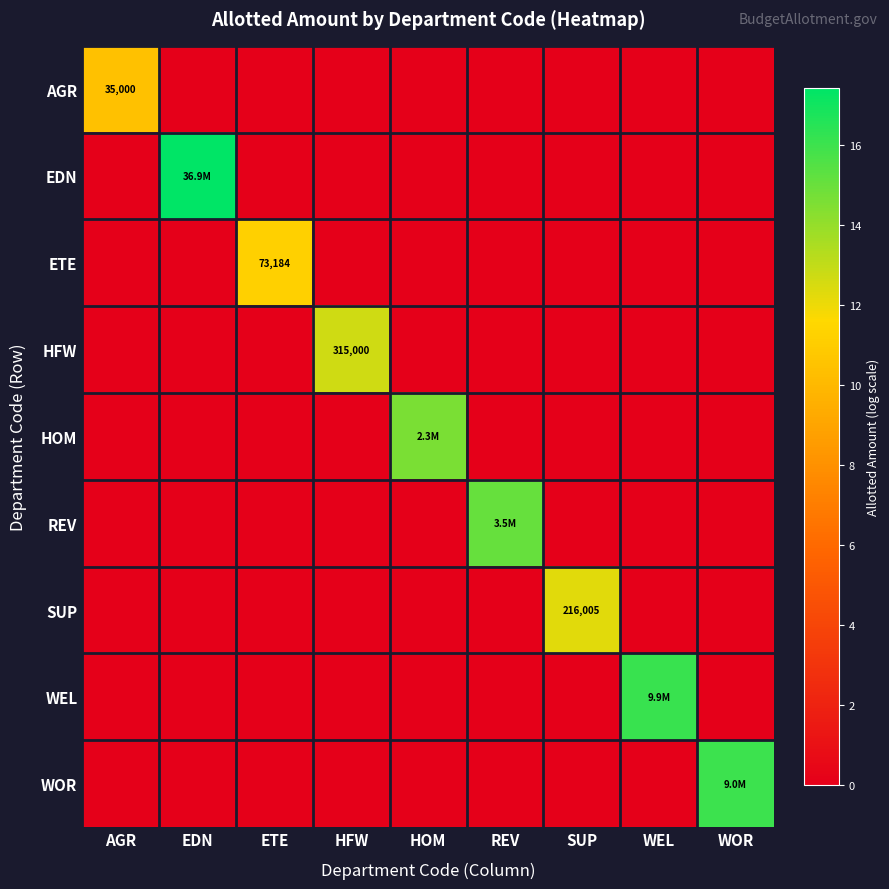

What is the maximum value shown in the chart?

17.4